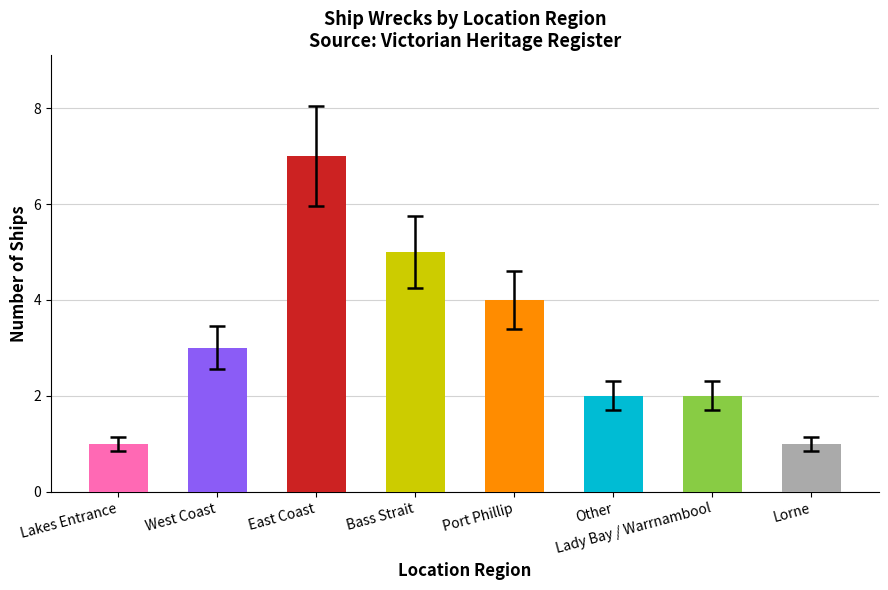

What is the maximum value shown in the chart?

7